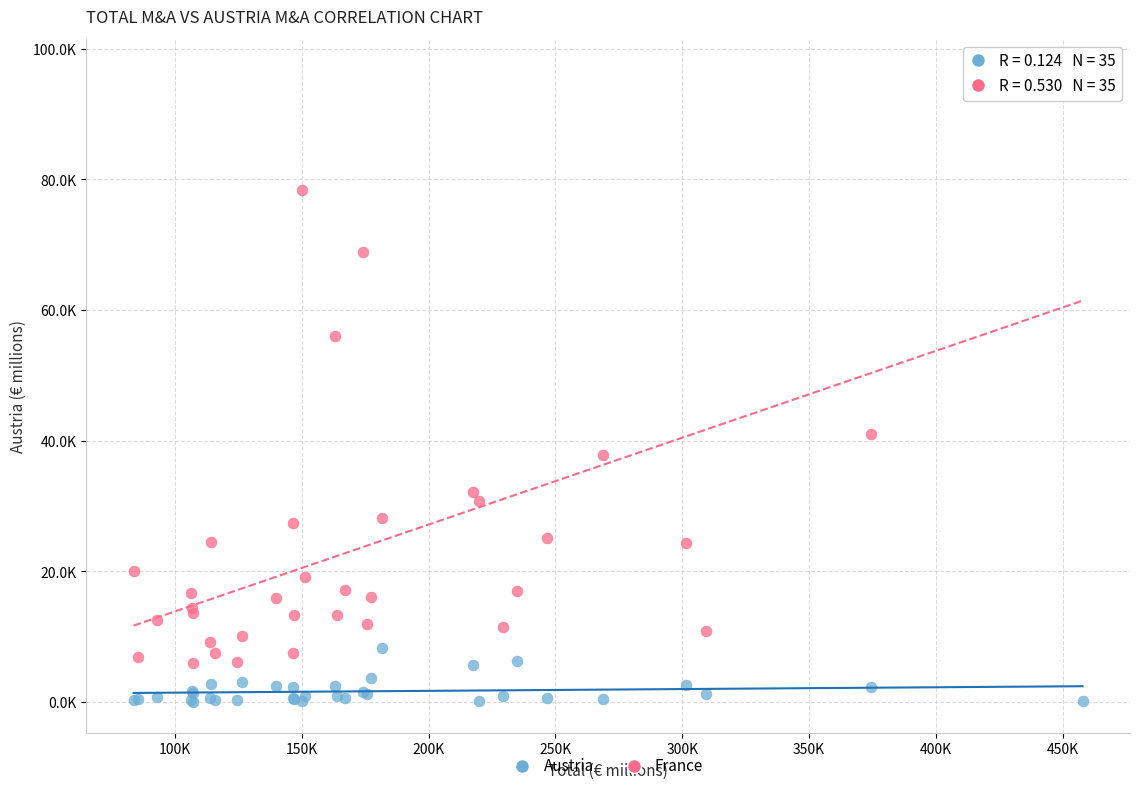

What are all the series names shown in the legend?

Austria, France